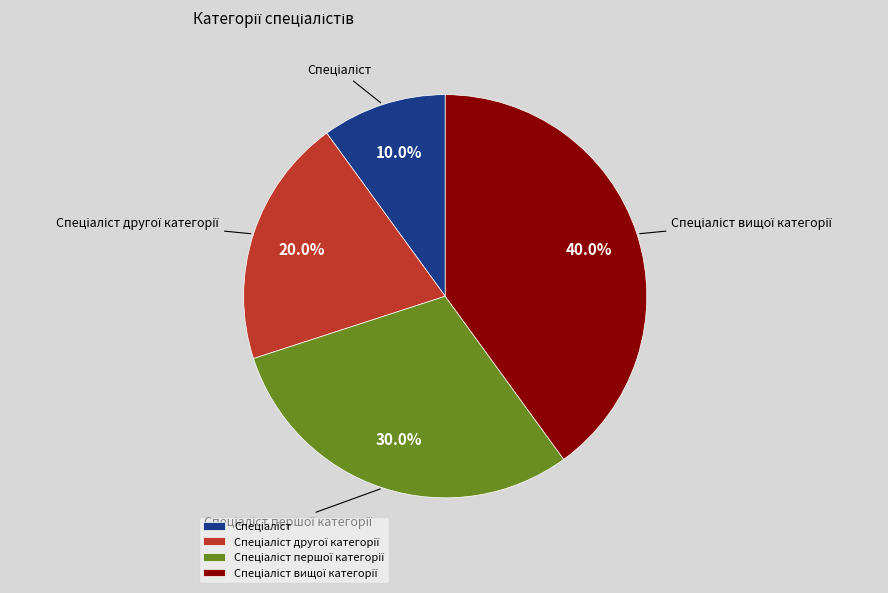

Is there any slice that represents more than half of the pie?

No